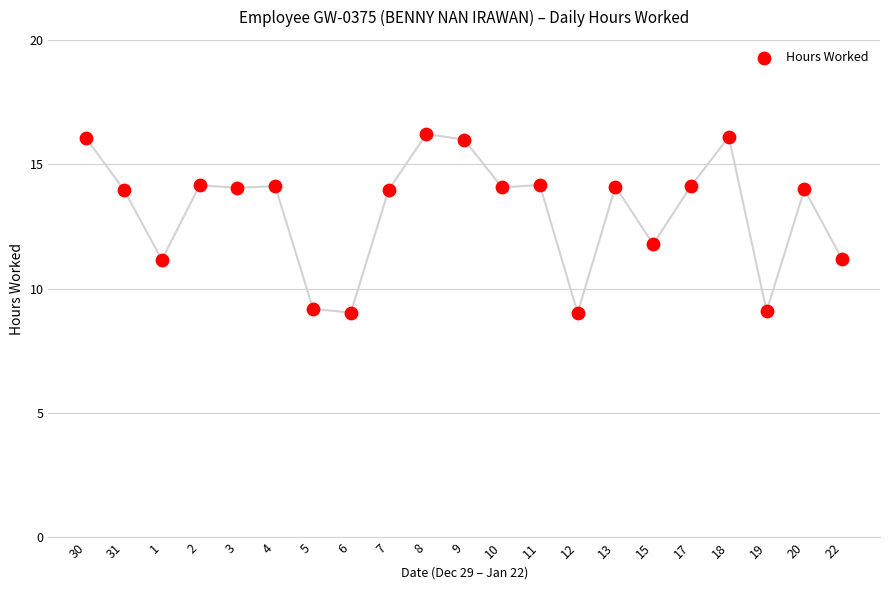

What is the range of Y values (max minus min)?

7.2